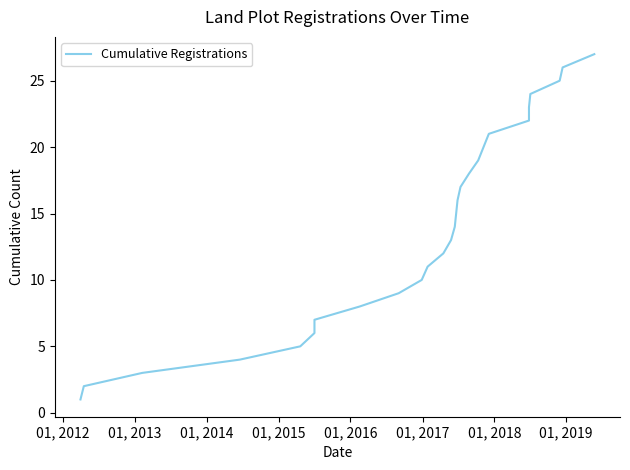

Reading right to left, transcribe all the data shown in this chart.

27	26	25	24	23	22	21	20	19	18	17	16	15	14	13	12	11	10	9	8	7	6	5	4	3	2	1